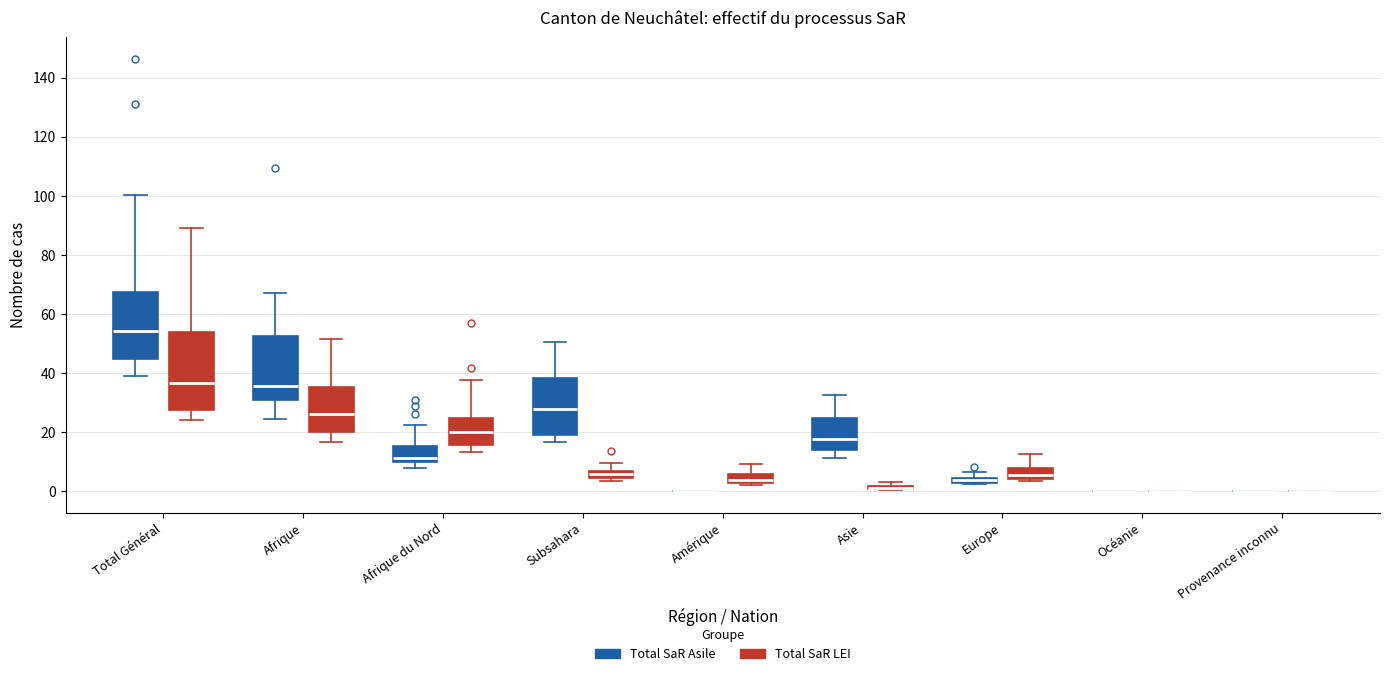

Comparing the boxes themselves (not the whiskers), which one is the tallest?

Total Général (Total SaR LEI)